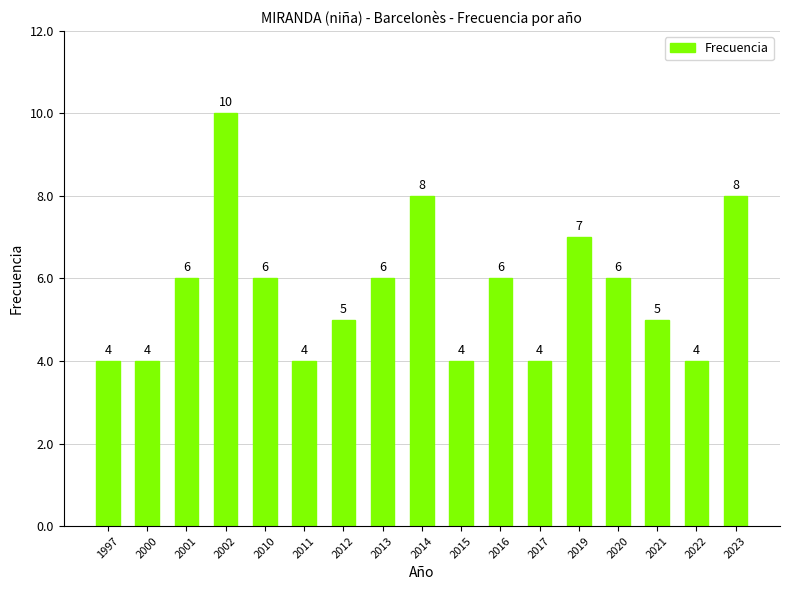

Reading right to left, list all the values displayed in this chart.

8	4	5	6	7	4	6	4	8	6	5	4	6	10	6	4	4